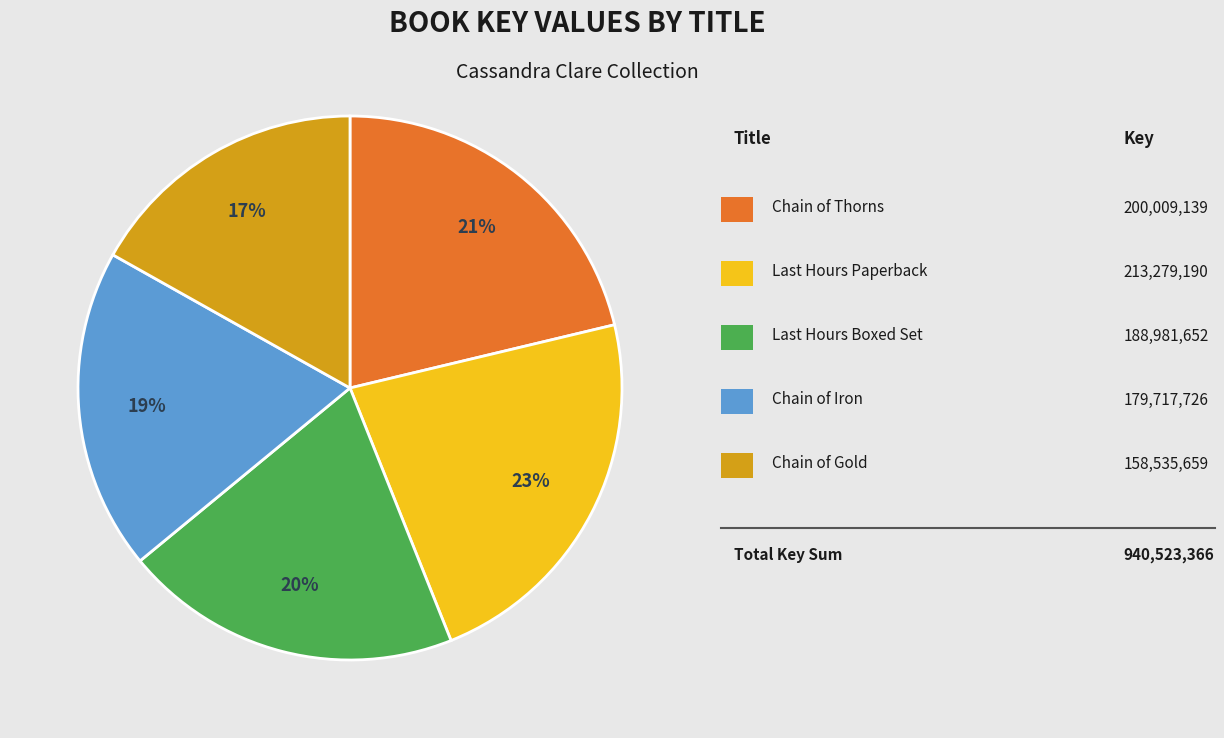

How many slices are in this pie chart?

5